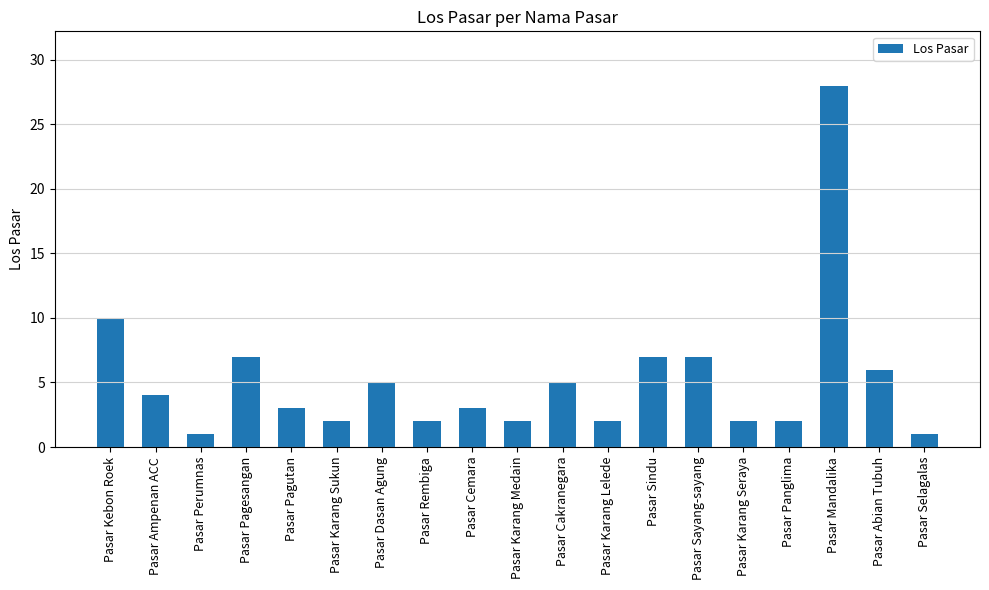

Where does the data first go above 3?

Pasar Kebon Roek